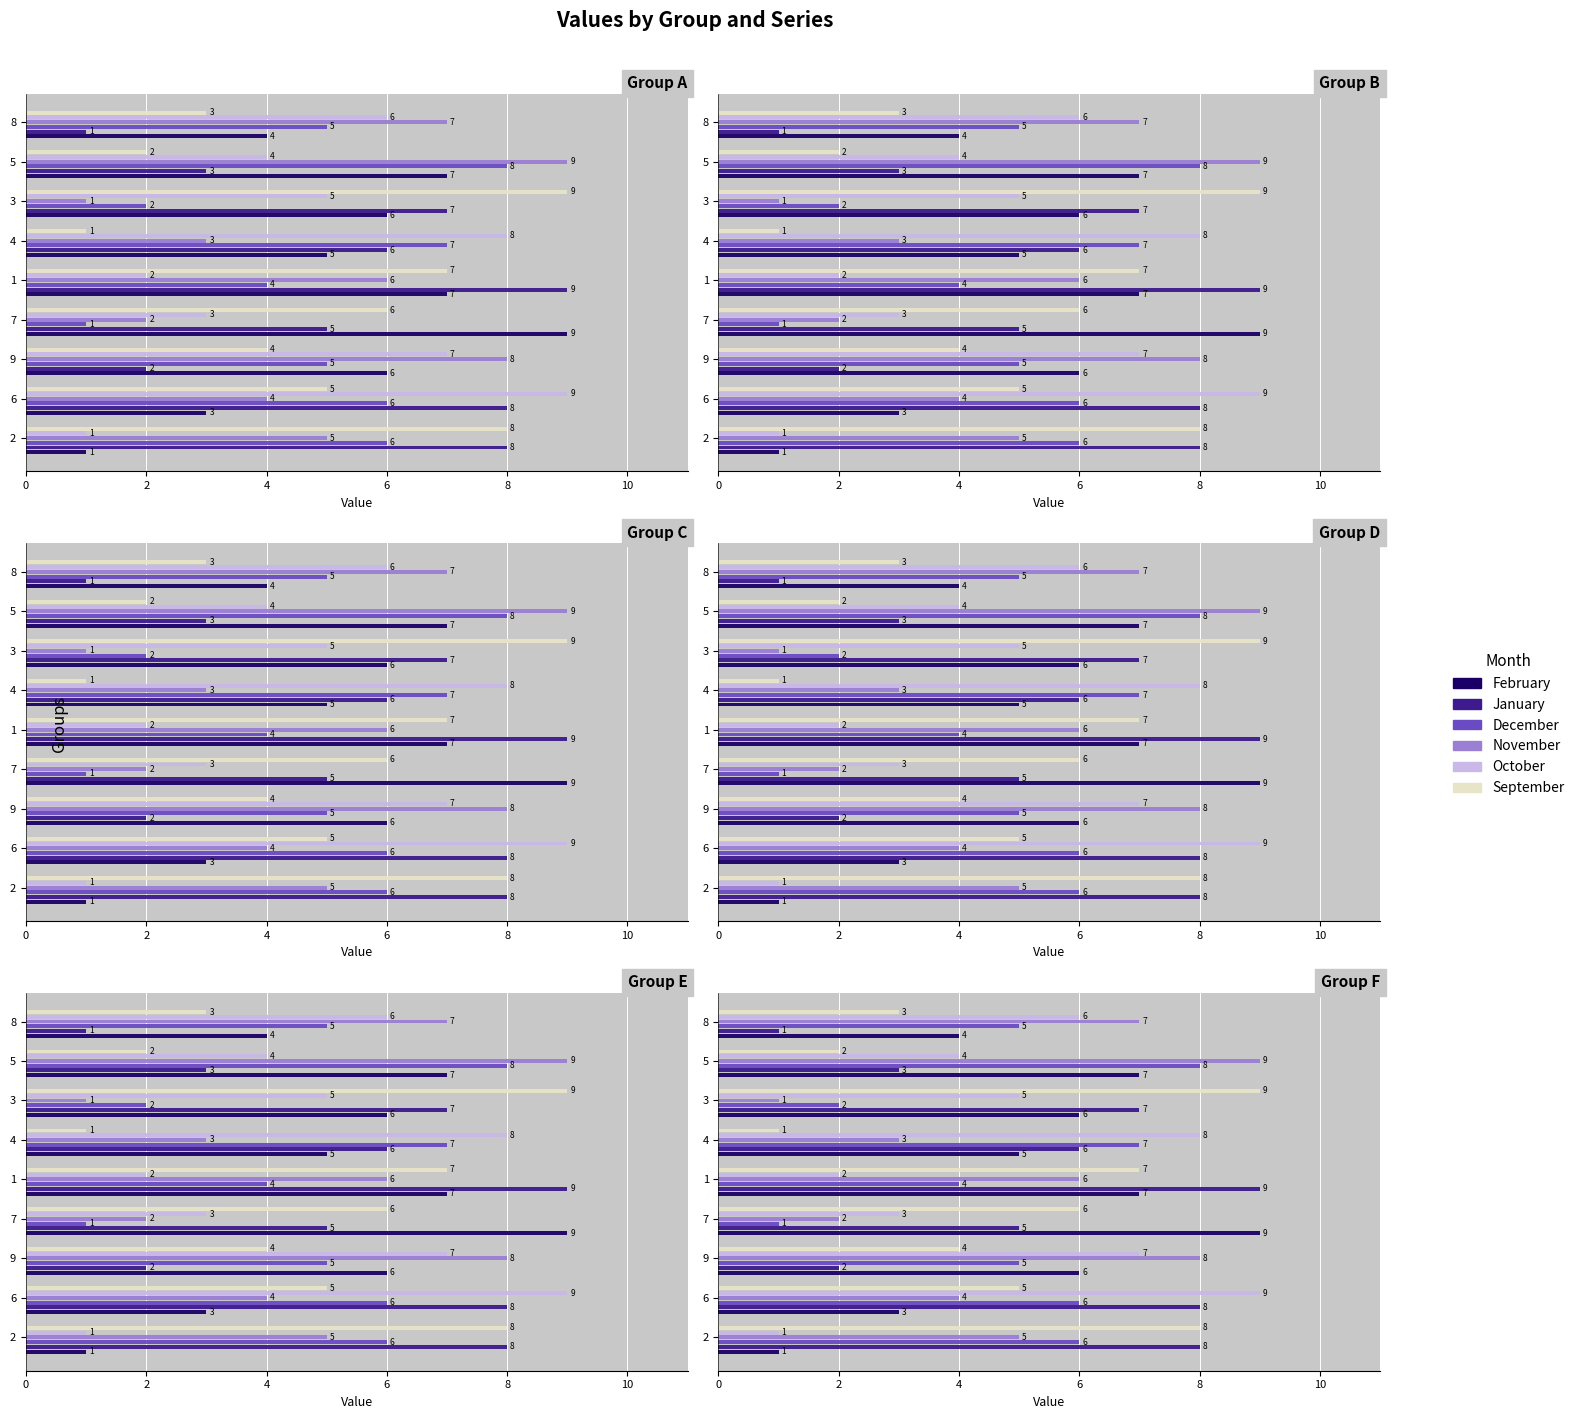

Which series has the widest spread of values?

February